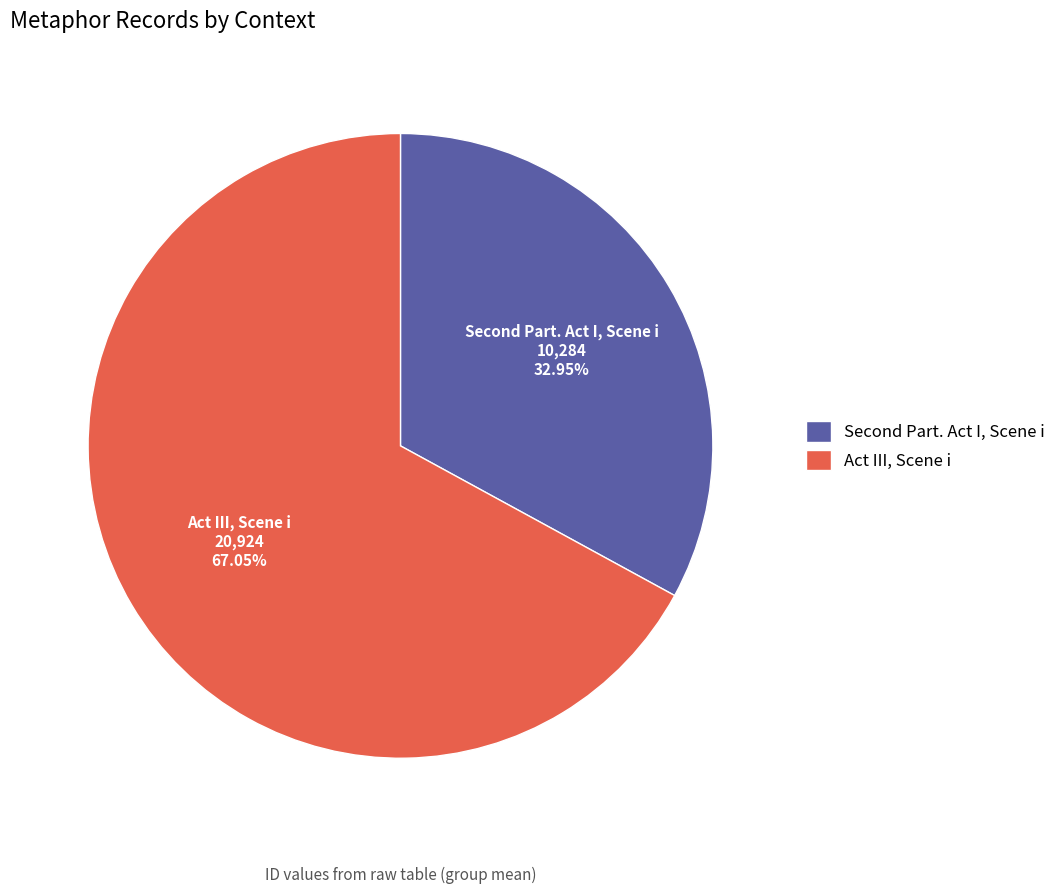

How many segments does this pie chart have?

2